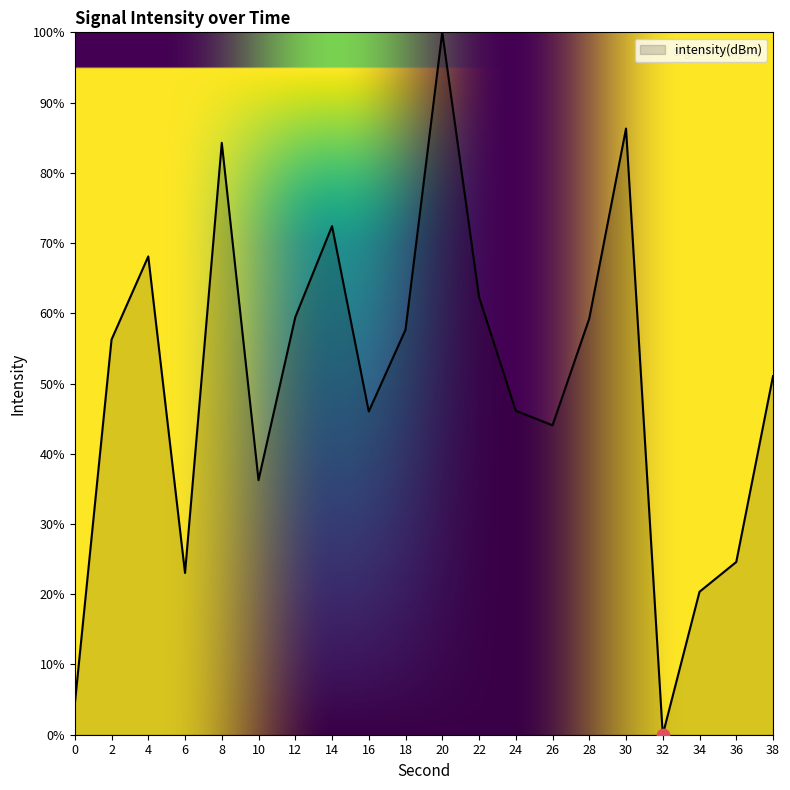

What is the change in value from 10 to 18?

+21.4